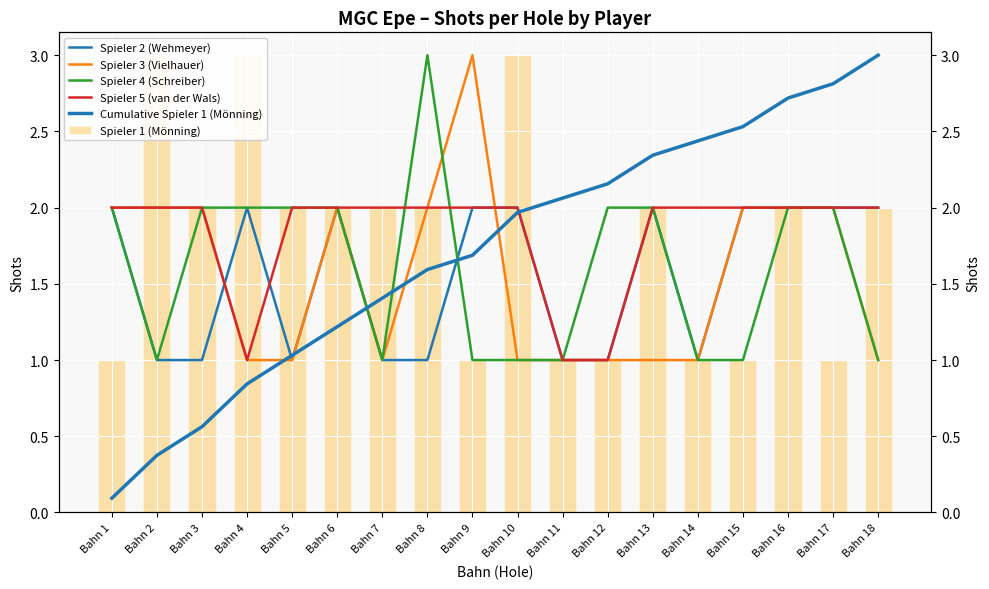

What is the sum of the Spieler 4 (Schreiber) values at Bahn 18 and Bahn 8?

4.0